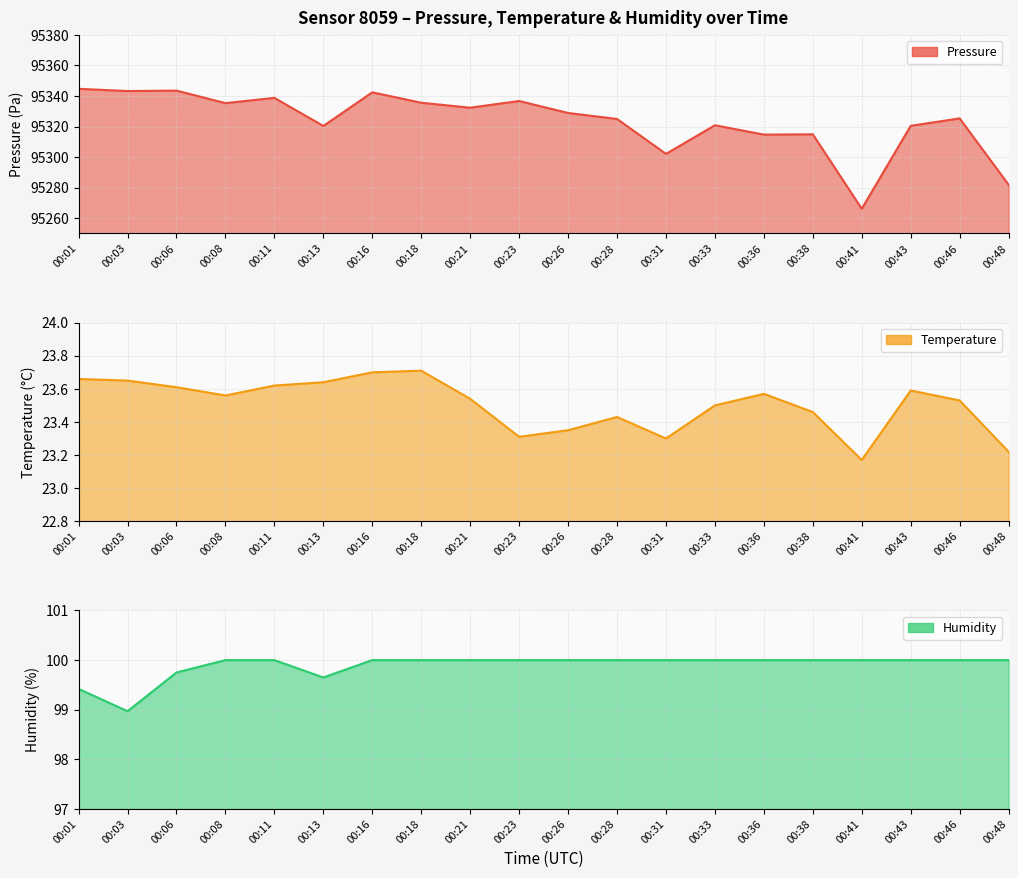

Reading left to right, transcribe all the data shown in this chart.

pressure: 00:01=95344.7	00:03=95343.2	00:06=95343.5	00:08=95335.3	00:11=95338.8	00:13=95320.4	00:16=95342.4	00:18=95335.6	00:21=95332.3	00:23=95336.7	00:26=95328.9	00:28=95325.0	00:31=95302.1	00:33=95320.8	00:36=95314.7	00:38=95314.9	00:41=95266.1	00:43=95320.5	00:46=95325.3	00:48=95281.9
temperature: 00:01=23.7	00:03=23.6	00:06=23.6	00:08=23.6	00:11=23.6	00:13=23.6	00:16=23.7	00:18=23.7	00:21=23.5	00:23=23.3	00:26=23.4	00:28=23.4	00:31=23.3	00:33=23.5	00:36=23.6	00:38=23.5	00:41=23.2	00:43=23.6	00:46=23.5	00:48=23.2
humidity: 00:01=99.4	00:03=99.0	00:06=99.8	00:08=100.0	00:11=100.0	00:13=99.7	00:16=100.0	00:18=100.0	00:21=100.0	00:23=100.0	00:26=100.0	00:28=100.0	00:31=100.0	00:33=100.0	00:36=100.0	00:38=100.0	00:41=100.0	00:43=100.0	00:46=100.0	00:48=100.0